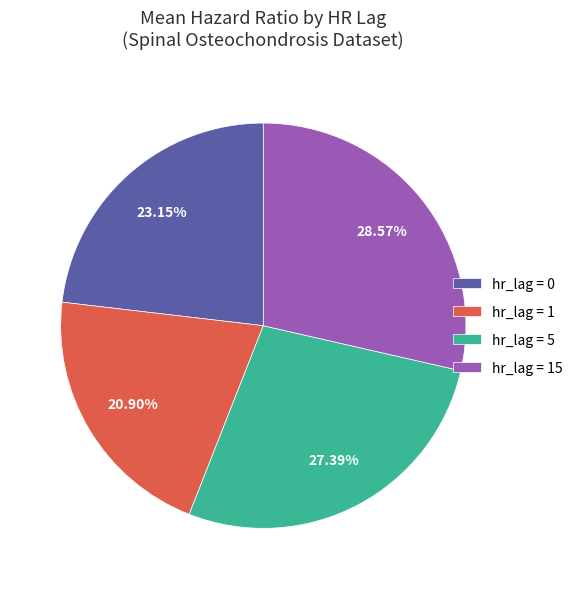

What is the ratio of the value at hr_lag = 5 to the value at hr_lag = 1?

1.3